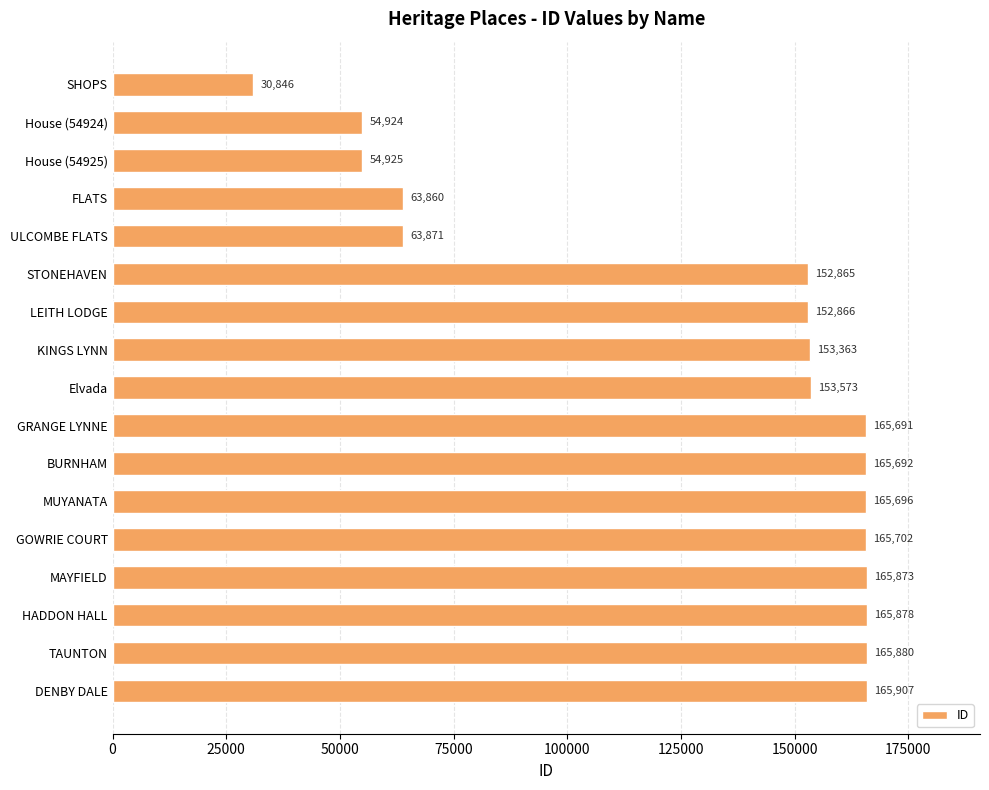

What is the change in value from Elvada to TAUNTON?

+12307